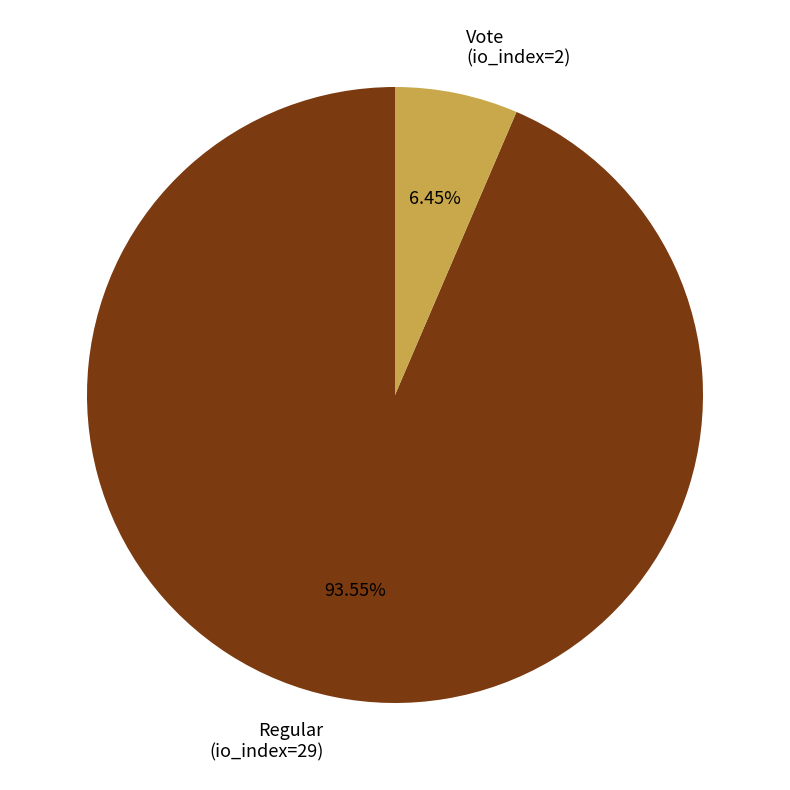

Between Regular (io_index=29) and Vote (io_index=2), which is larger?

Regular (io_index=29)